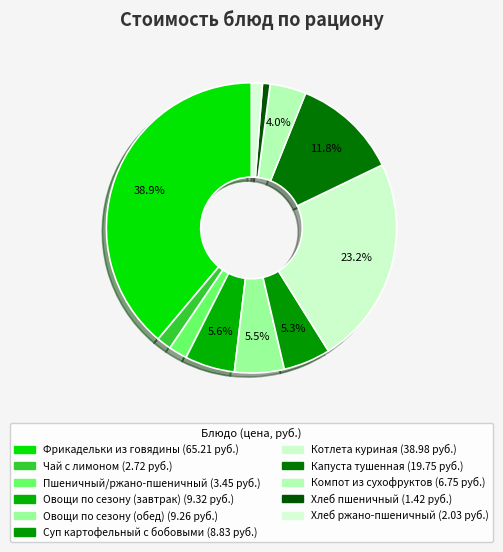

How many segments does this pie chart have?

11